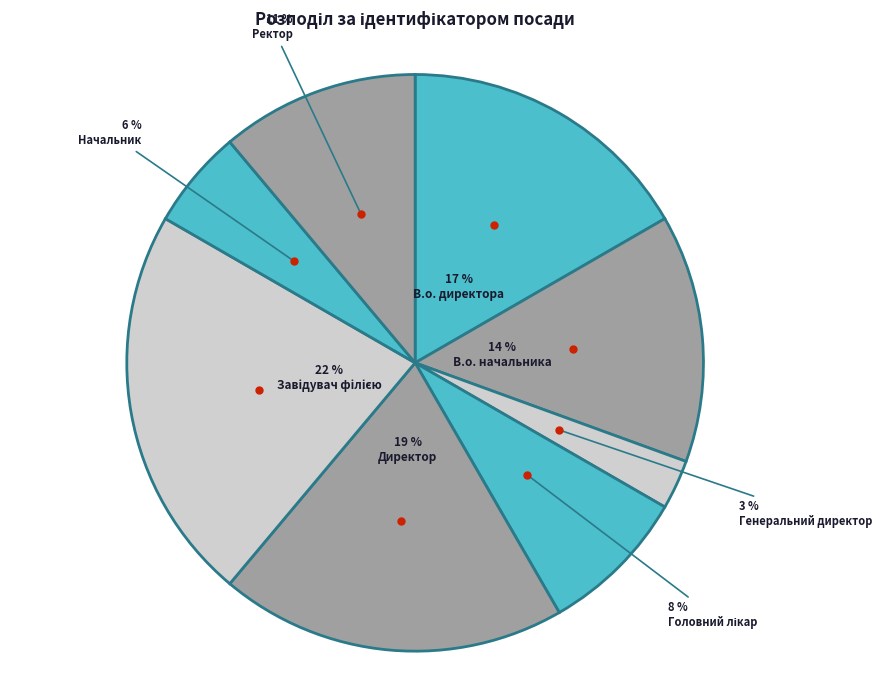

Does Начальник represent more than half of the total?

No